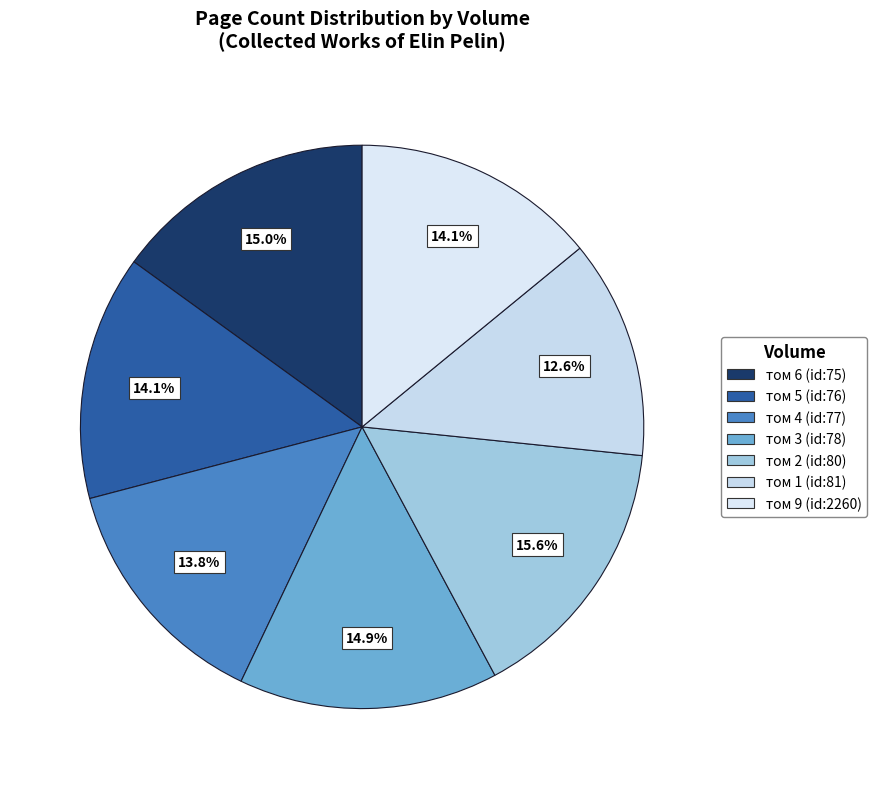

Count the number of slices in the pie.

7